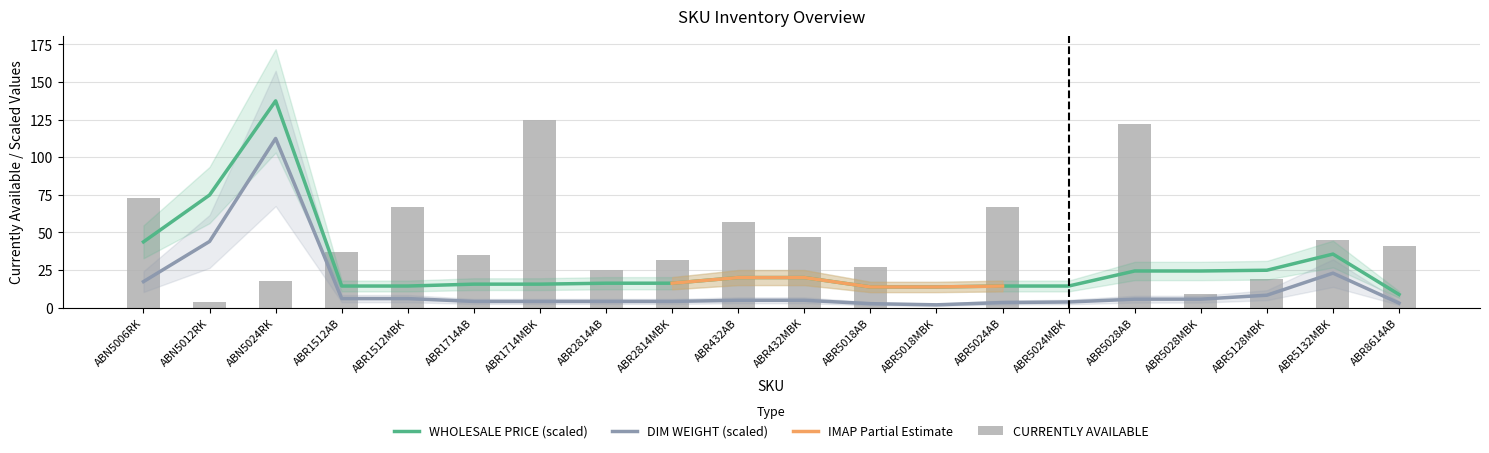

Rank the series at ABR2814AB from lowest to highest value.

DIM WEIGHT, WHOLESALE PRICE, CURRENTLY AVAILABLE